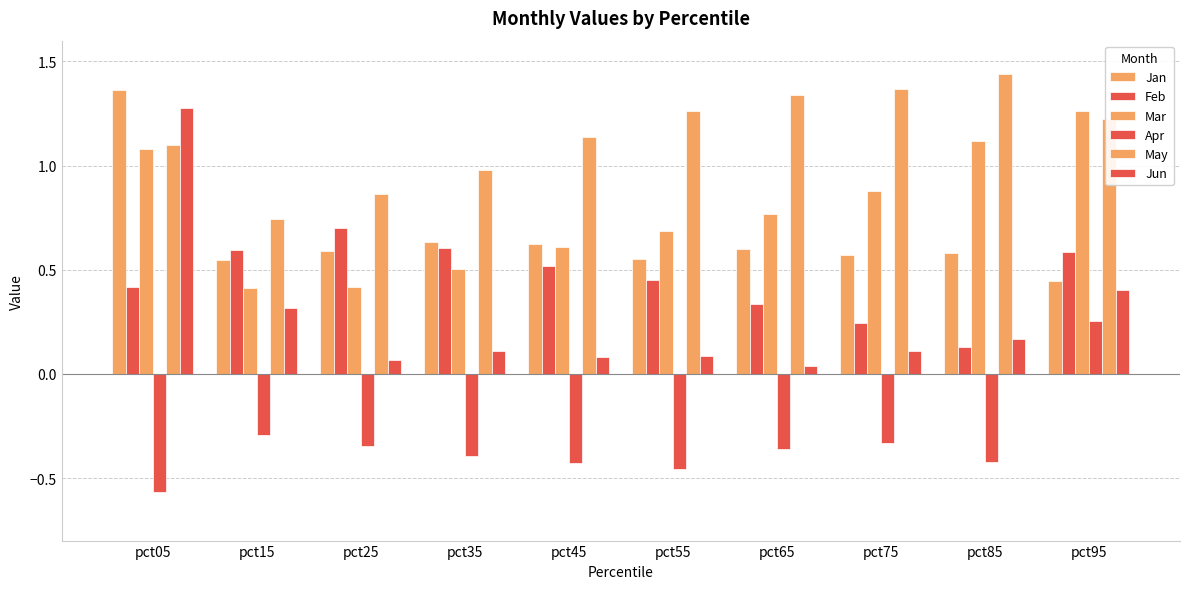

How many bars are there in total?

60